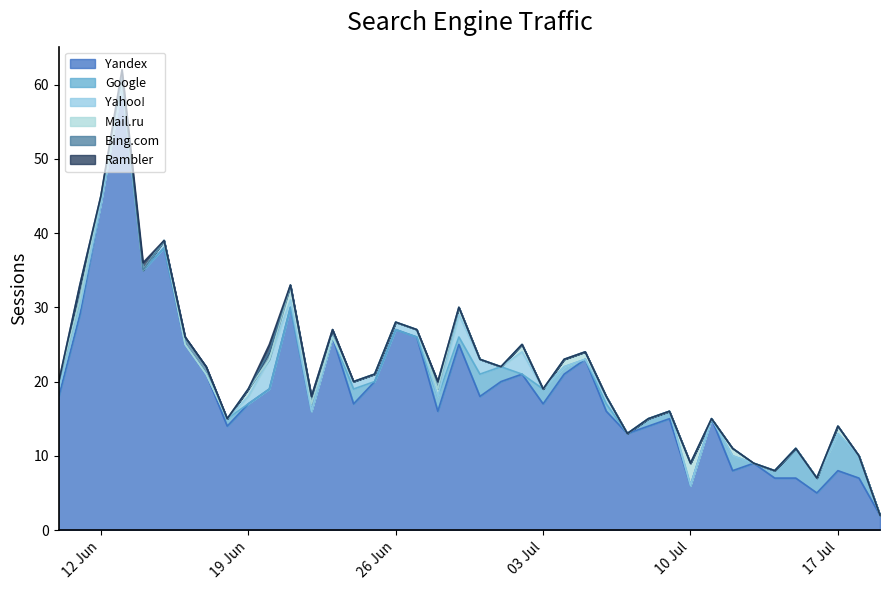

What is the sum of all Bing.com values?

8